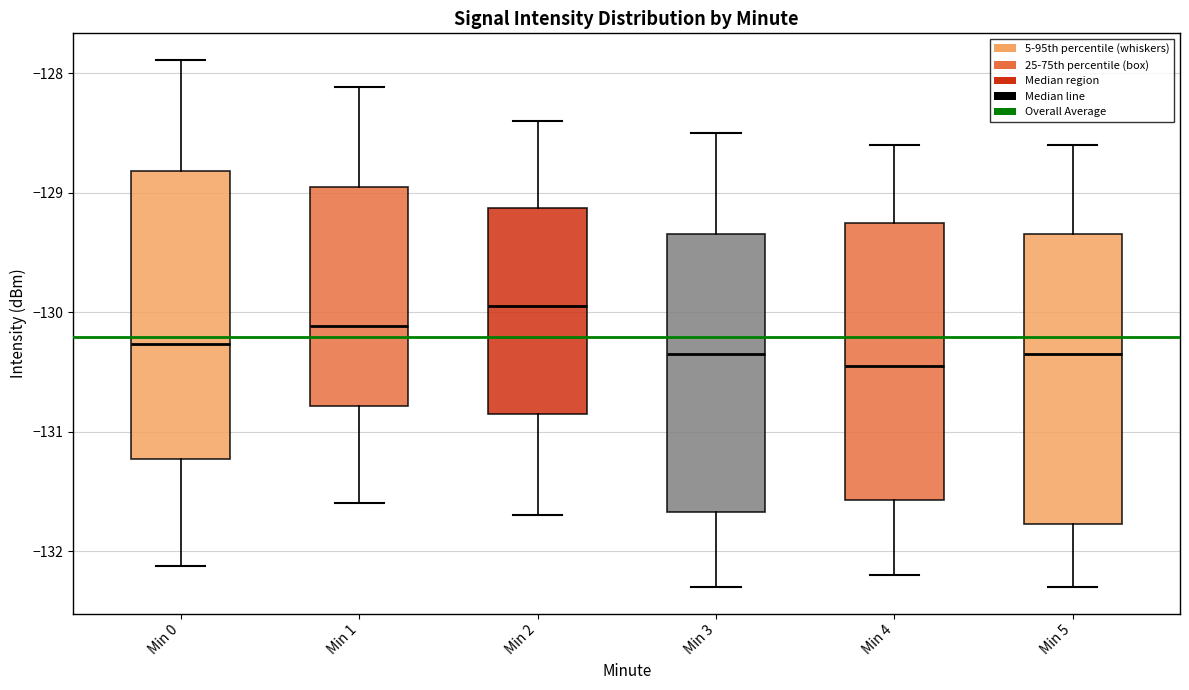

Reading left to right, read every box against the y-axis: the position of its median line, the range the box covers, and the ends of its whiskers. The values are not printed on the chart, so give them approximately, as read against the axis.

Min 0: median -130.3, box -131.2 to -128.8, whiskers -132.1 to -127.9
Min 1: median -130.1, box -130.8 to -128.9, whiskers -131.6 to -128.1
Min 2: median -129.9, box -130.8 to -129.1, whiskers -131.7 to -128.4
Min 3: median -130.3, box -131.7 to -129.3, whiskers -132.3 to -128.5
Min 4: median -130.4, box -131.6 to -129.2, whiskers -132.2 to -128.6
Min 5: median -130.3, box -131.8 to -129.3, whiskers -132.3 to -128.6